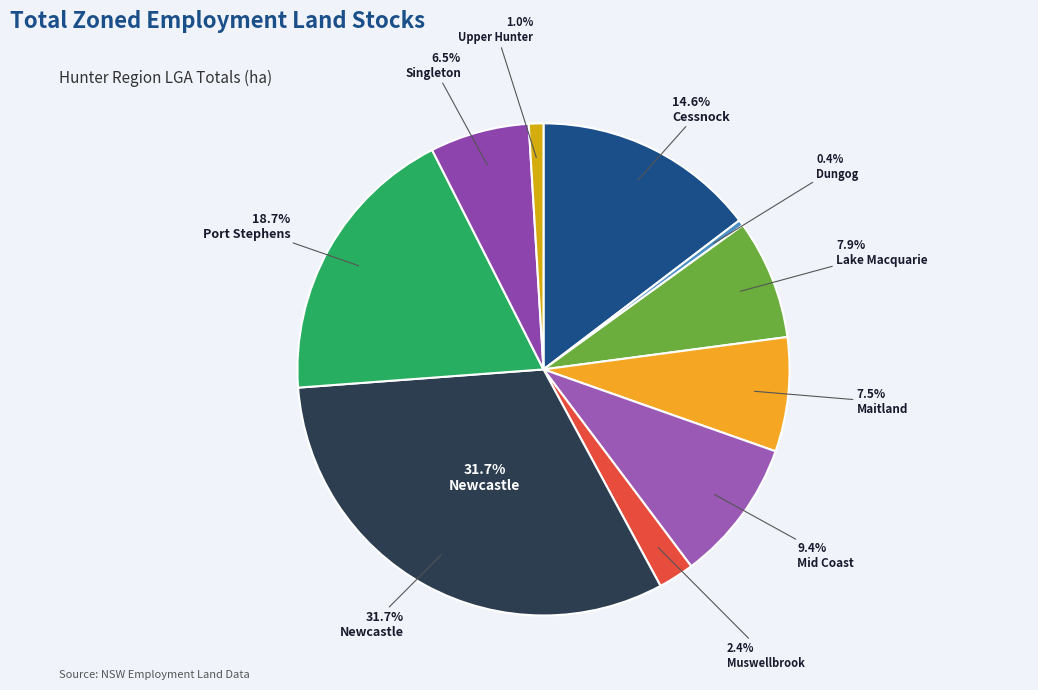

Is it true that Dungog is 0% of the pie?

True